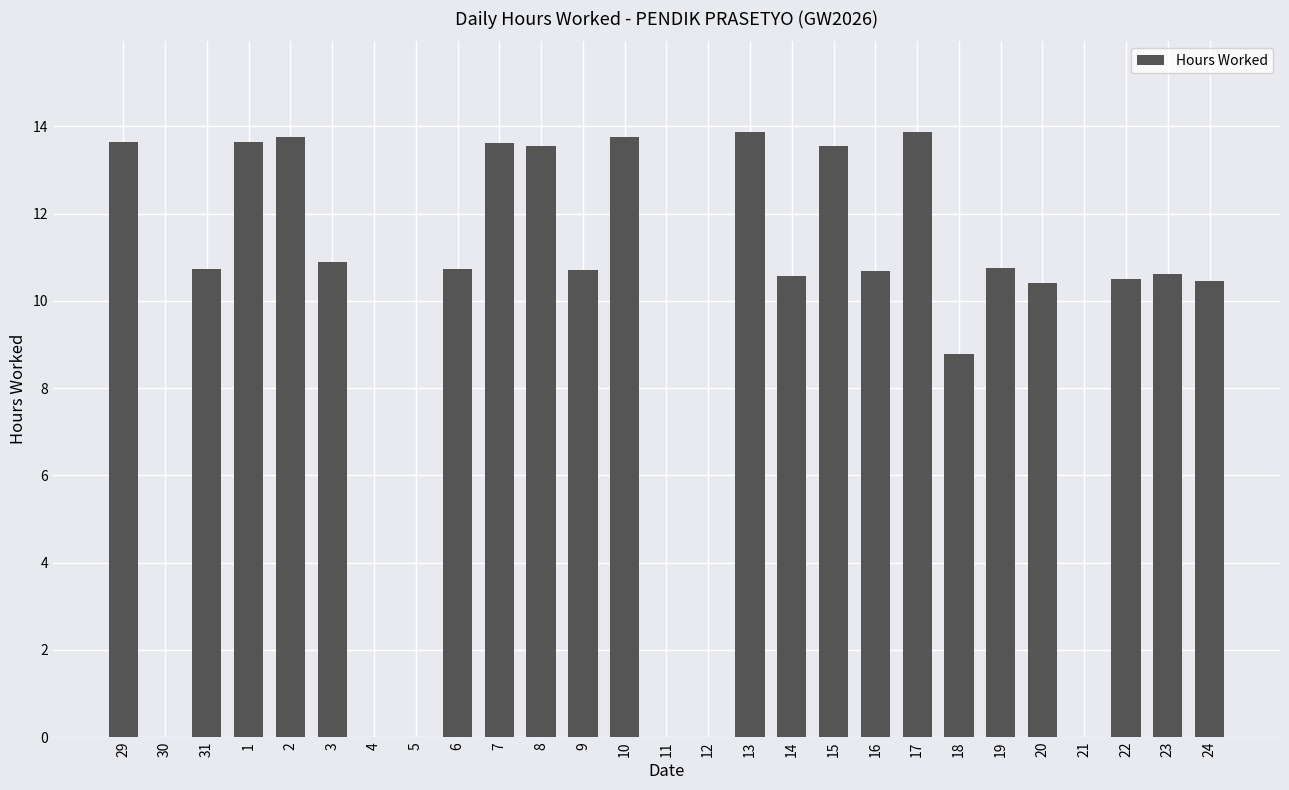

Approximately how many times larger is the value at 18 compared to 23?

0.8